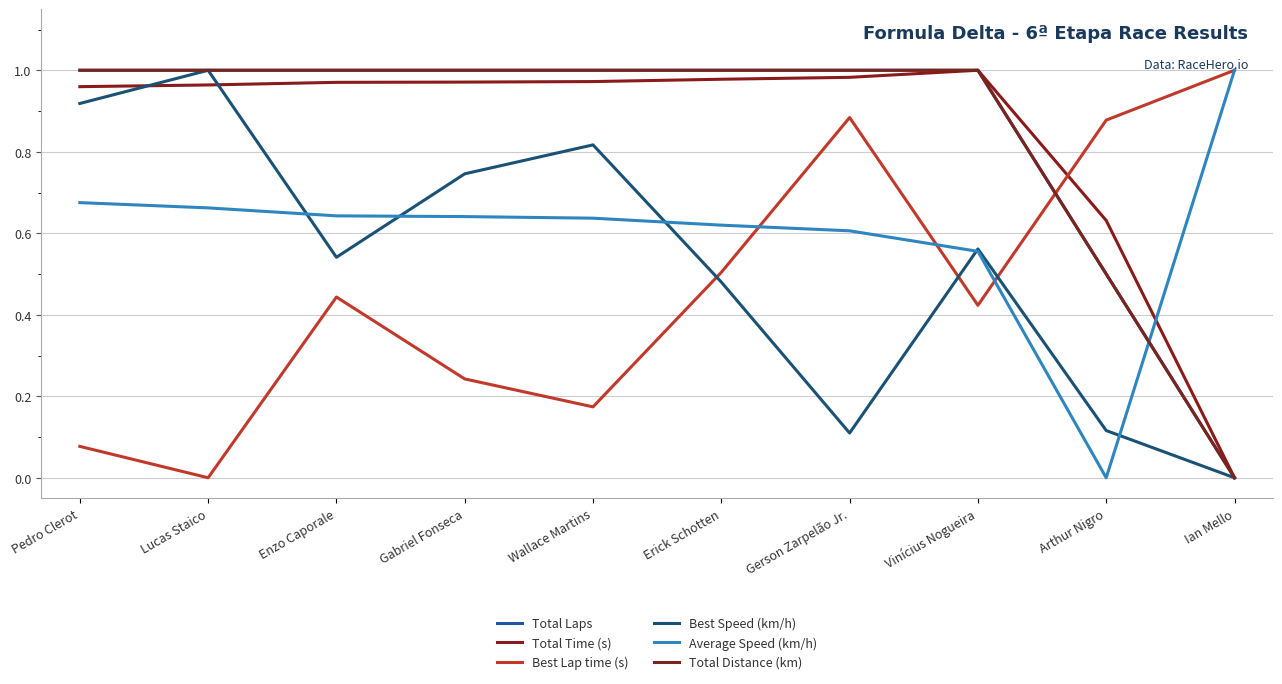

Does the chart display data point markers on the line(s)?

No